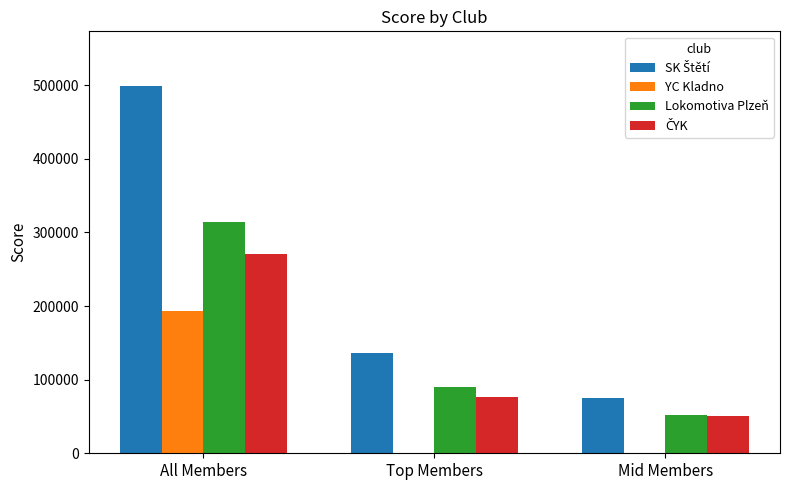

What is the total value across all series at Top Members?

303290